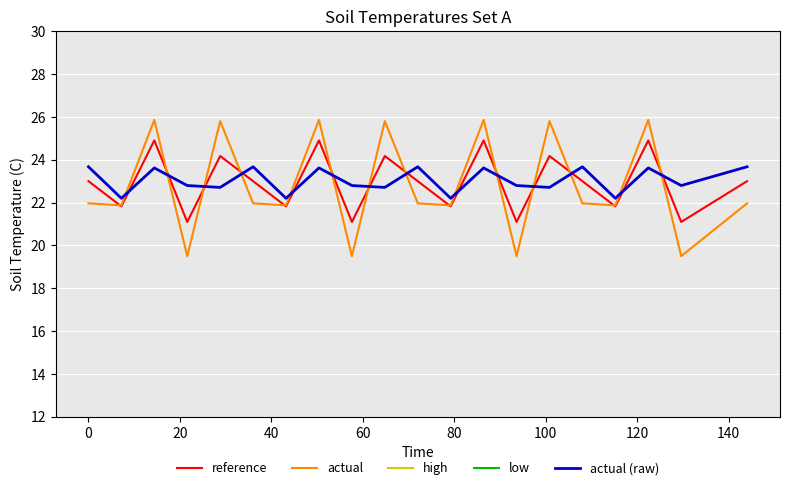

What is the minimum value for high?

37.1